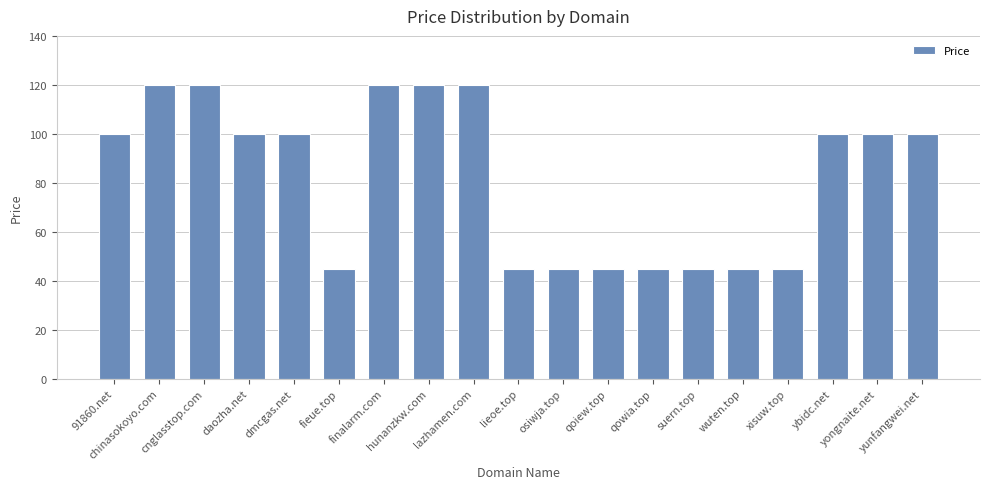

What is the difference between the second highest and minimum values?

75